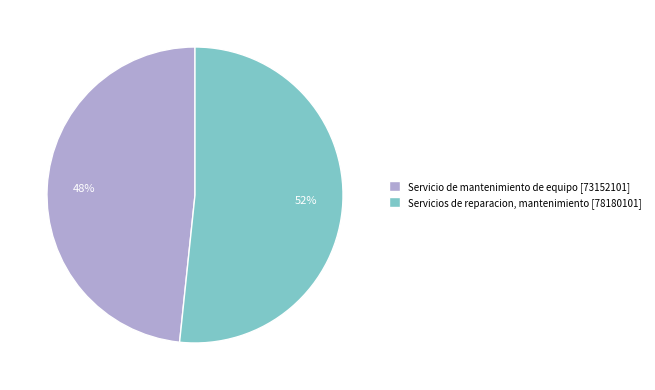

Which slice is the largest?

Servicios de reparacion, mantenimiento